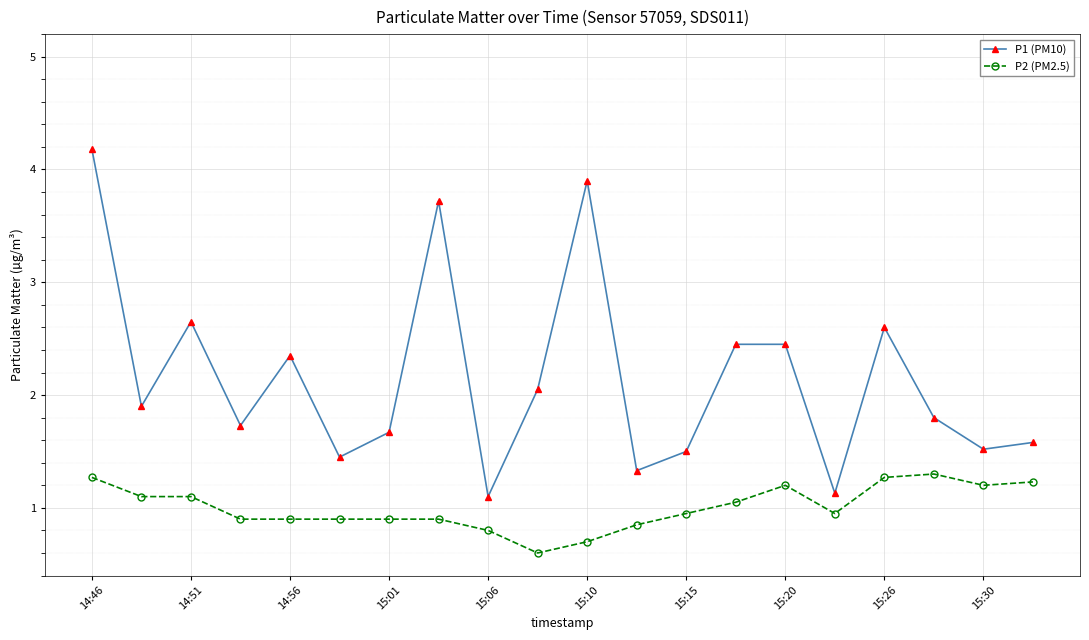

True or false: P2 (PM2.5) and P1 (PM10) cross at least once.

False